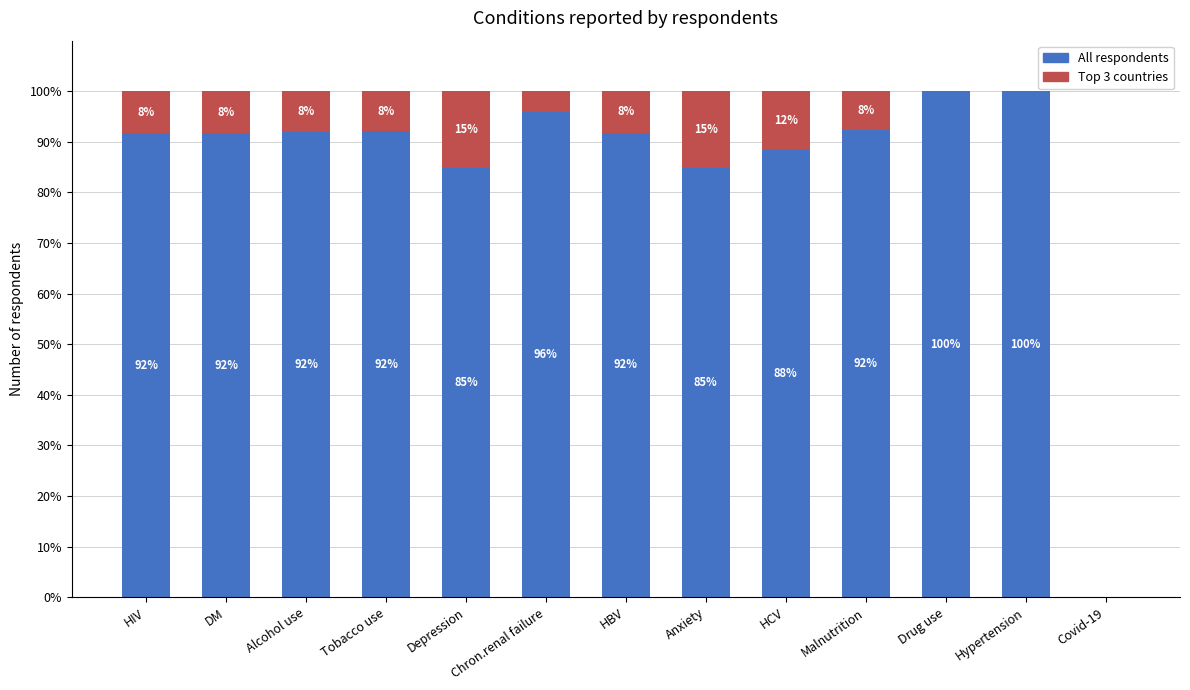

What is the highest value of the All respondents series?

100.0